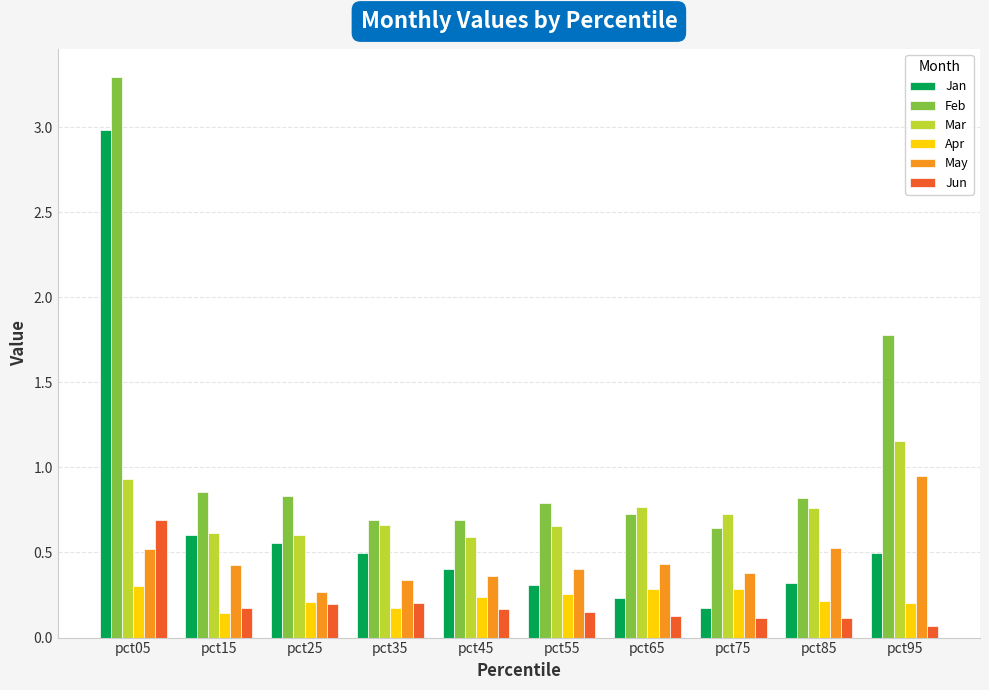

Is the value of Feb at pct65 greater than the value of Jun at pct55?

Yes